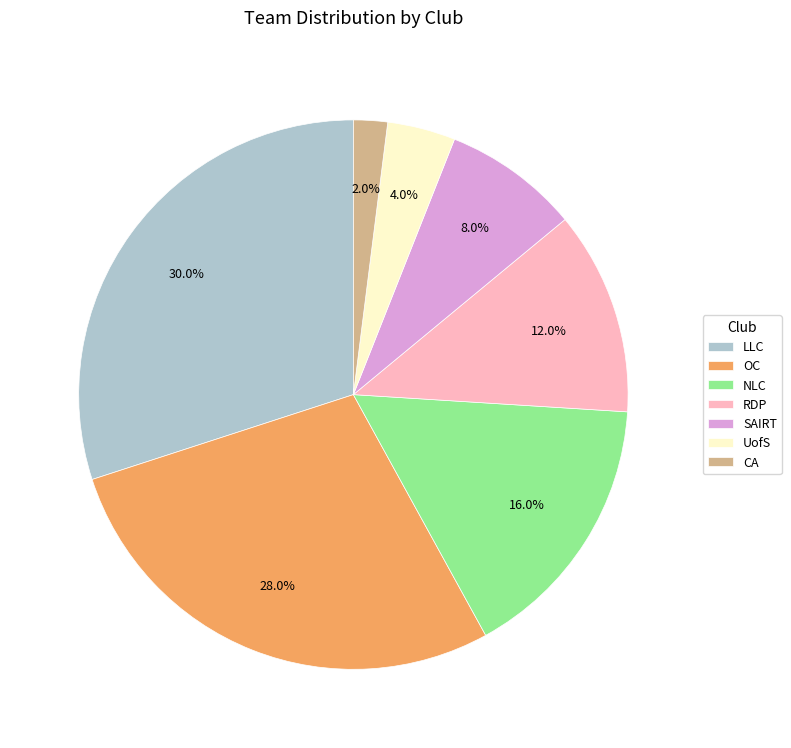

What is the ratio of the value at OC to the value at SAIRT?

3.5